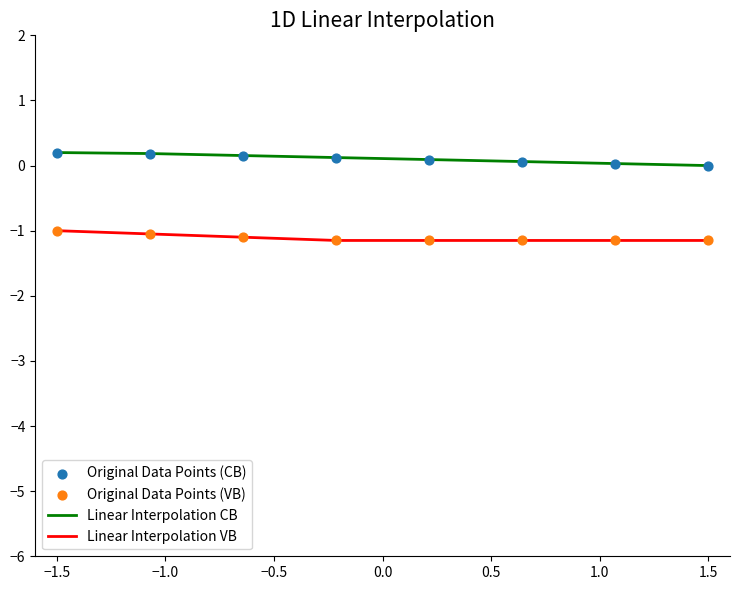

Which series has the largest total across all categories?

Linear Interpolation CB